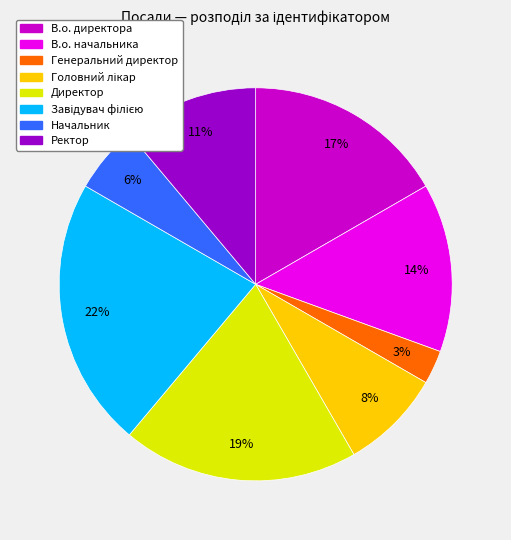

Is there any slice that represents more than half of the pie?

No